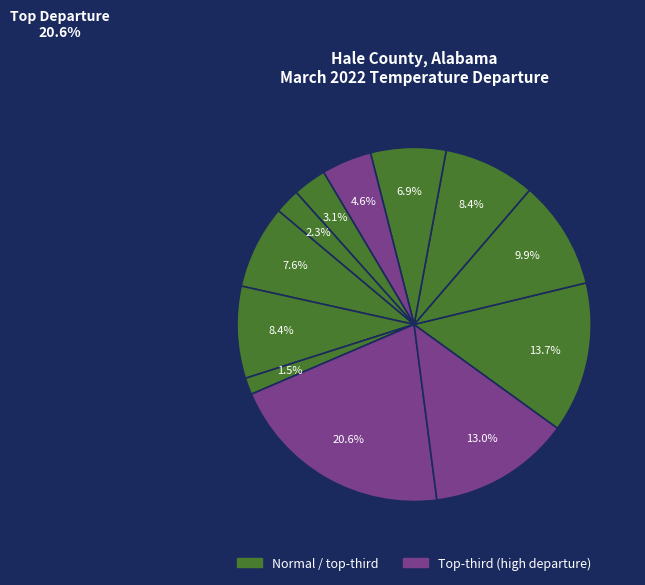

To the nearest percent, what is the combined percentage of Period 12 and Period 5?

15%